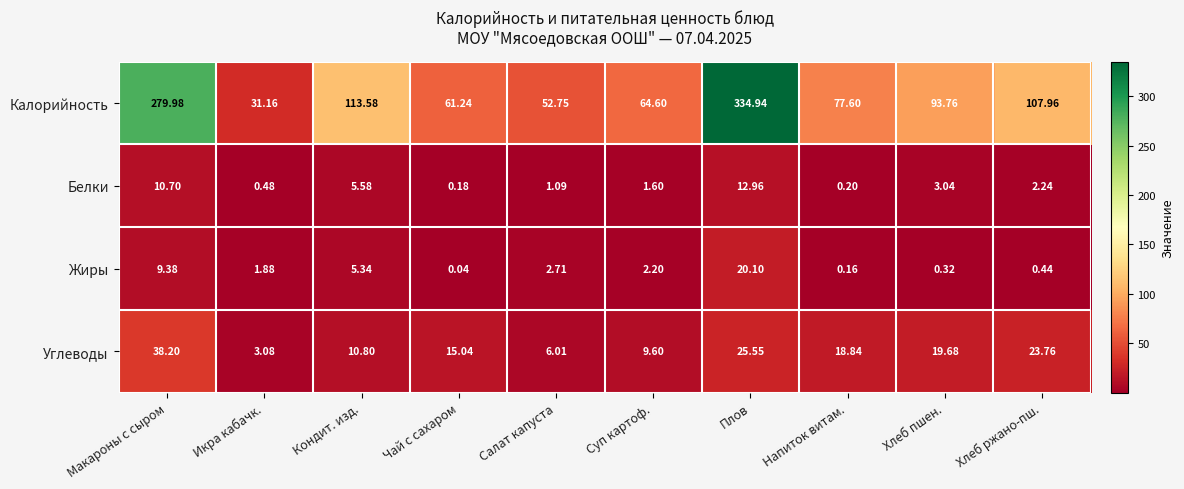

At which label does Белки first exceed 2?

Макароны с сыром